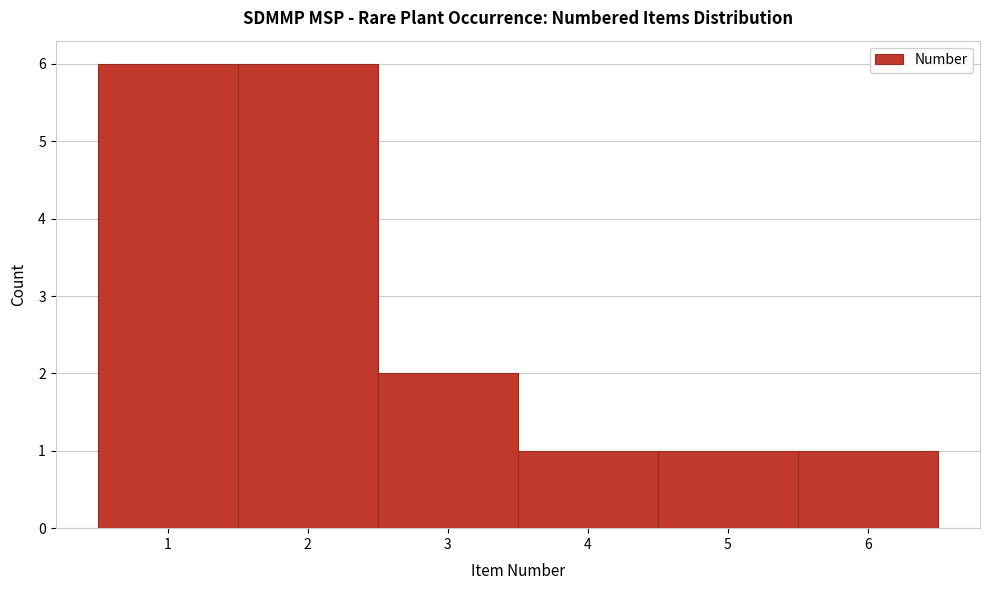

How tall is the bar that spans 1.5 to 2.5 on the x-axis? The values are not printed on the chart, so give them approximately, as read against the axis.

6